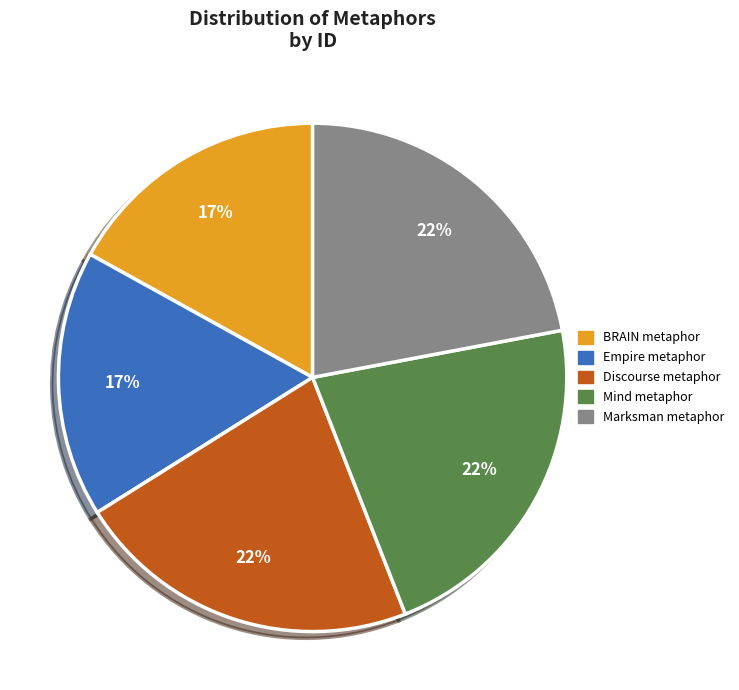

To the nearest percent, what percentage of the pie is BRAIN metaphor?

17%